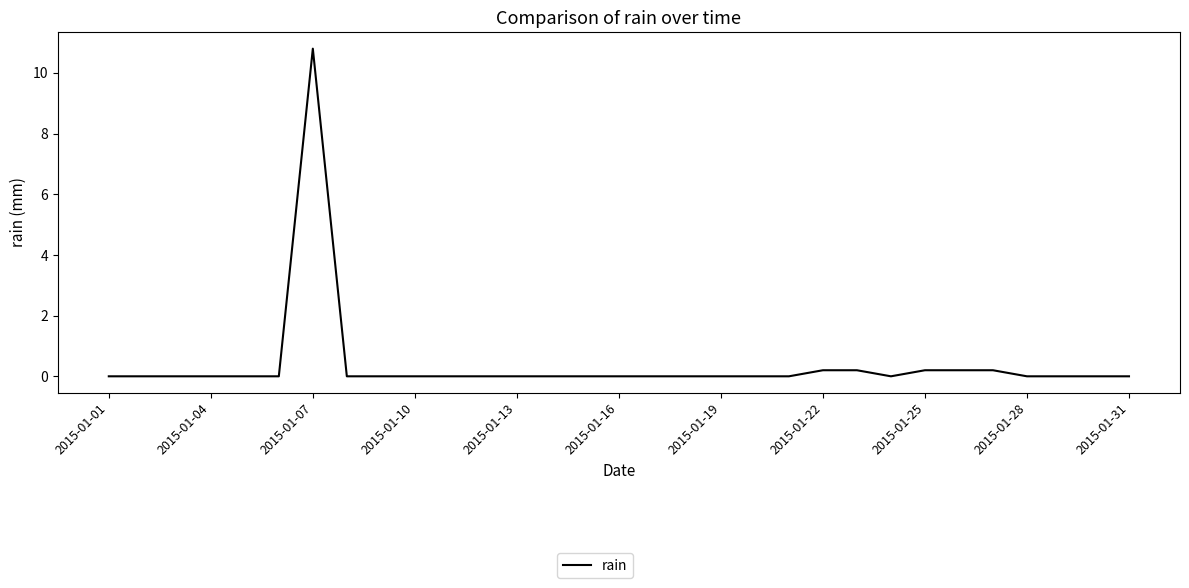

What is the greatest value displayed?

10.8